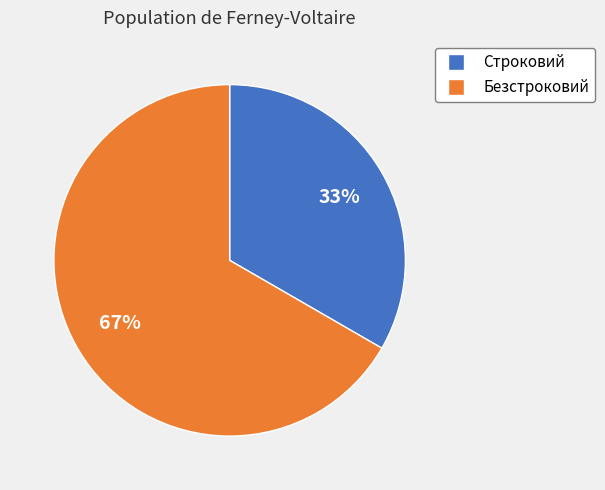

Do Безстроковий and Строковий together represent more than half of the pie?

Yes